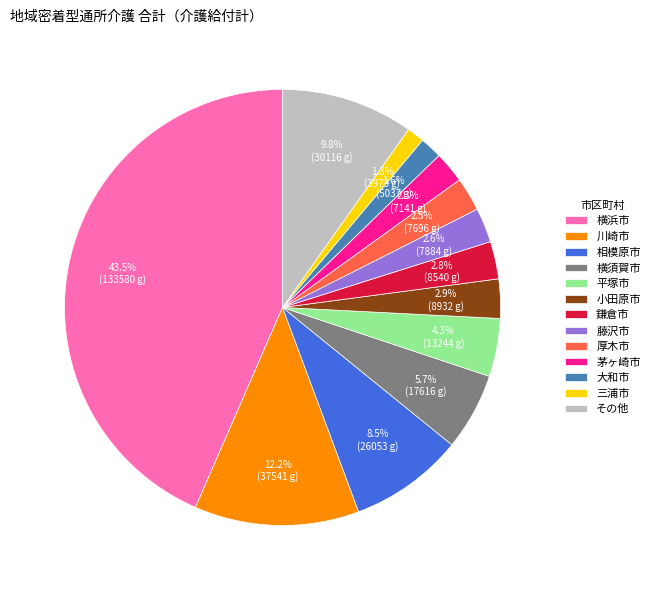

True or false: 横須賀市 accounts for 11% of the total.

False